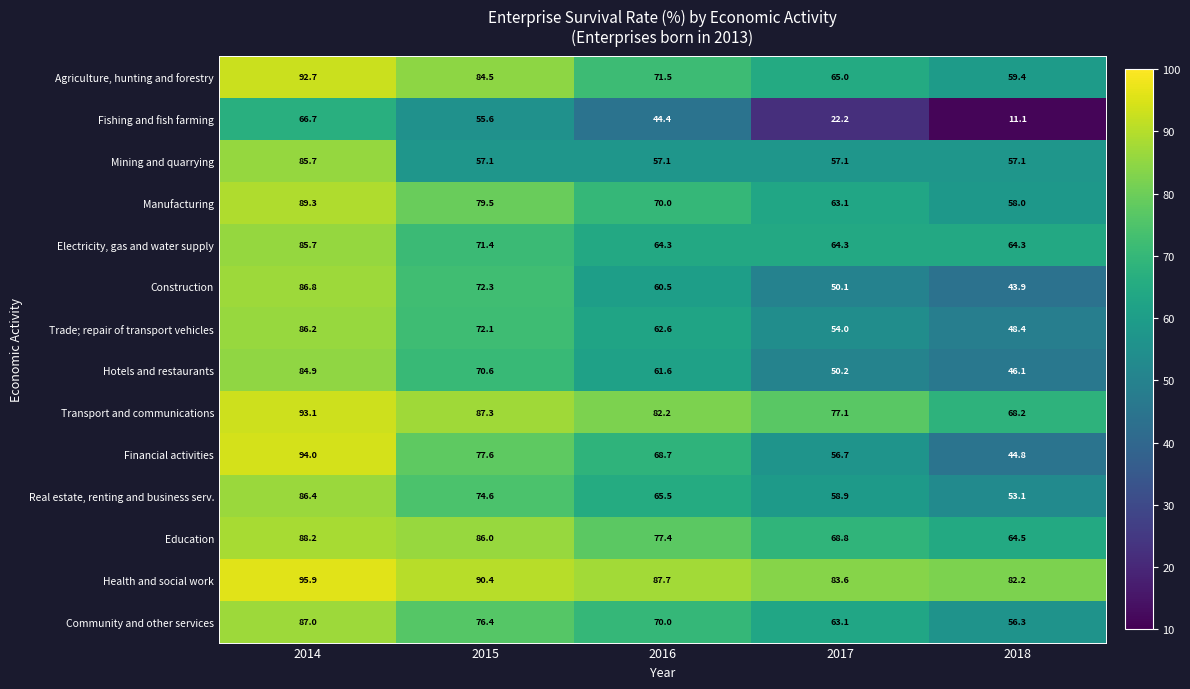

Where does the Agriculture, hunting and forestry series first go above 71?

2014